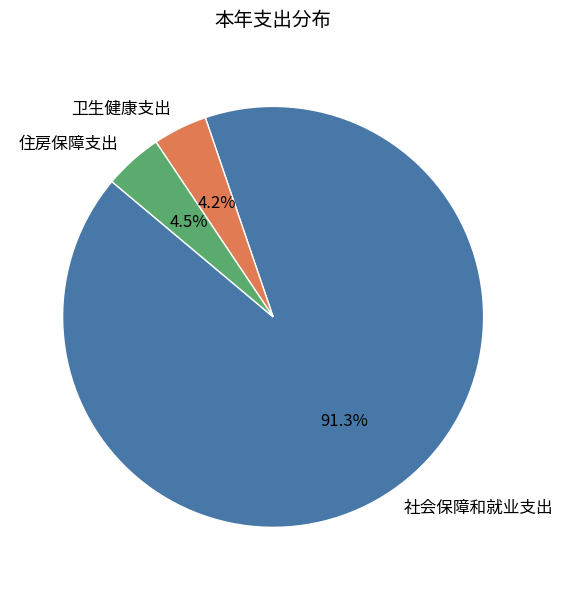

Between 卫生健康支出 and 社会保障和就业支出, which is larger?

社会保障和就业支出